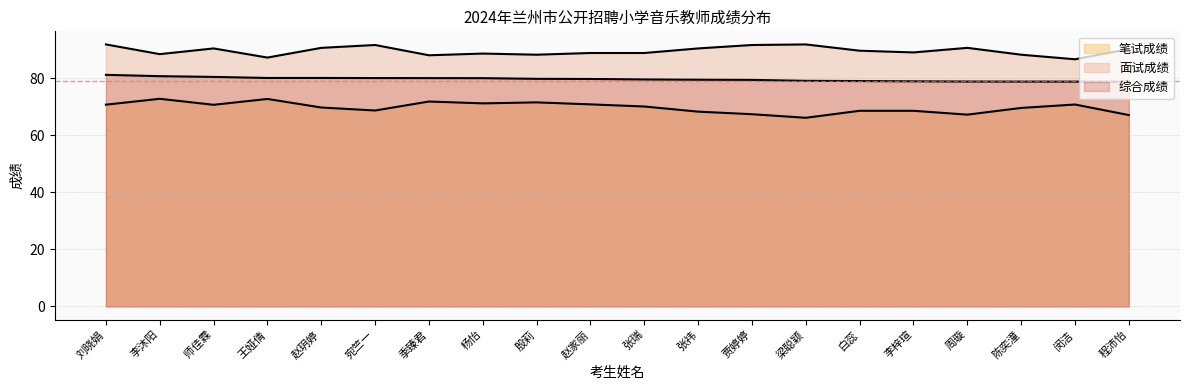

The value of 面试成绩 at 宛竺一 is 91.6. True or false?

True